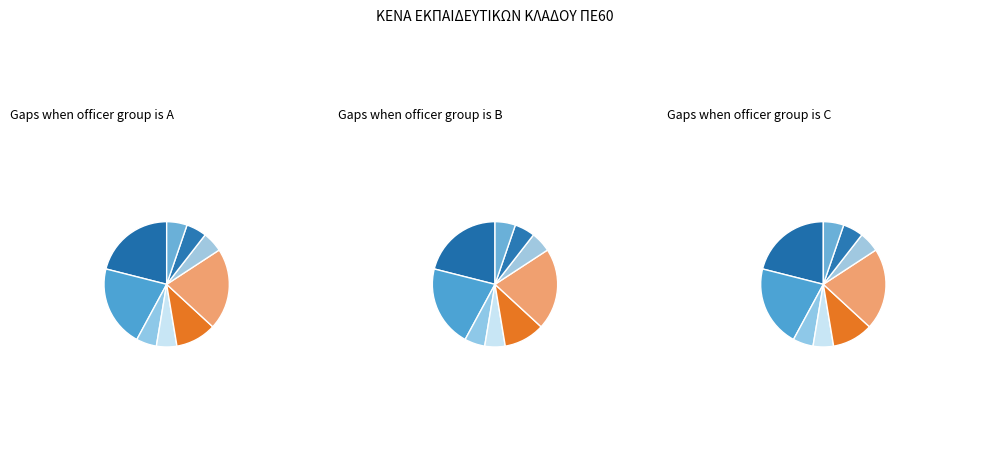

What portion of the pie excludes ΝΗΠ ΠΑΛΑΙΟΧΩΡΙΟΥ & Ν. ΡΟΔΩΝ?

78.9%